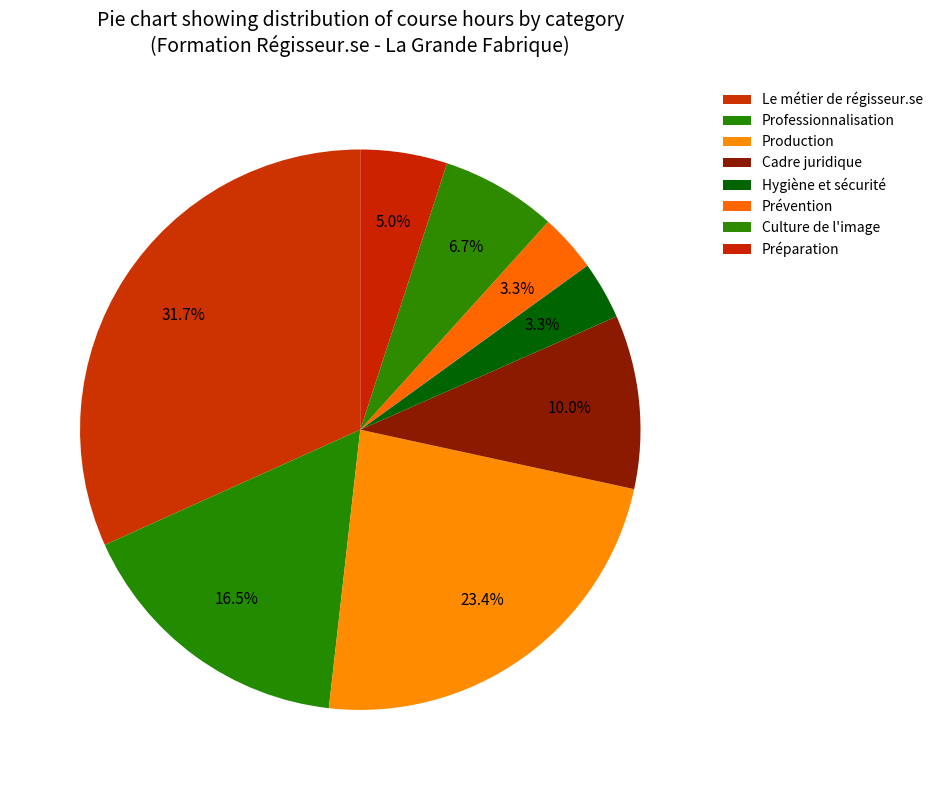

Is there a majority slice in this chart?

No